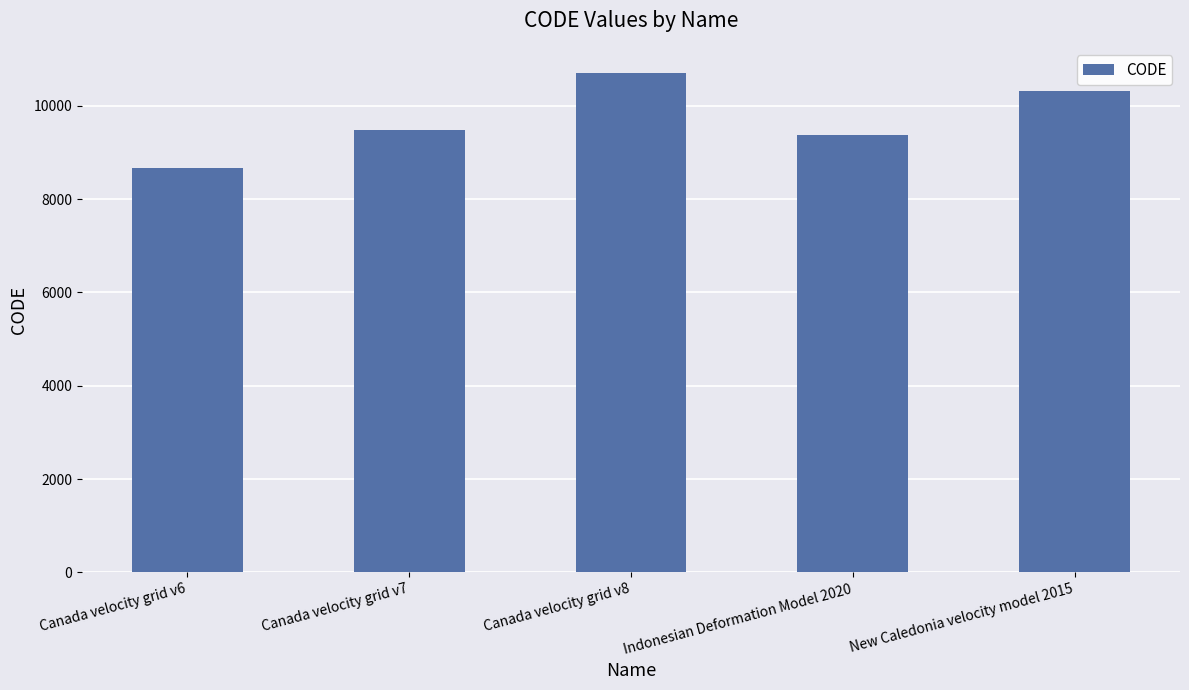

Rank the categories by value from highest to lowest.

Canada velocity grid v8, New Caledonia velocity model 2015, Canada velocity grid v7, Indonesian Deformation Model 2020, Canada velocity grid v6